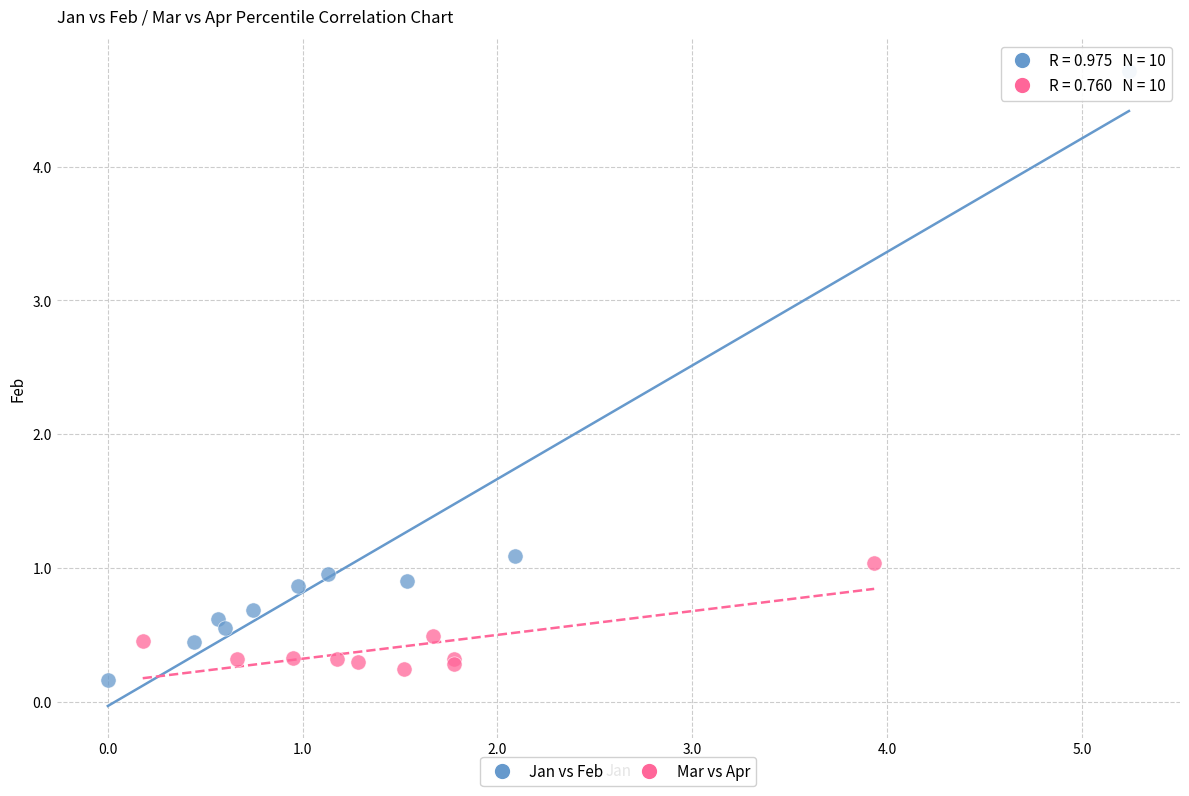

Which series contains the lowest Y value?

Jan vs Feb